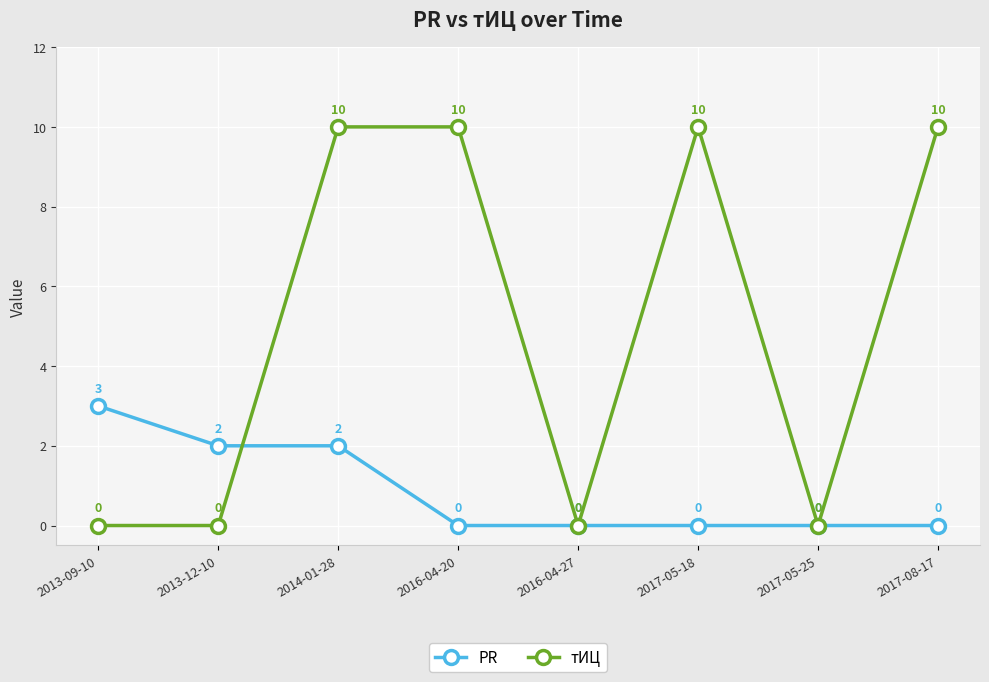

True or false: PR has more than 1 points higher than both neighbors.

False